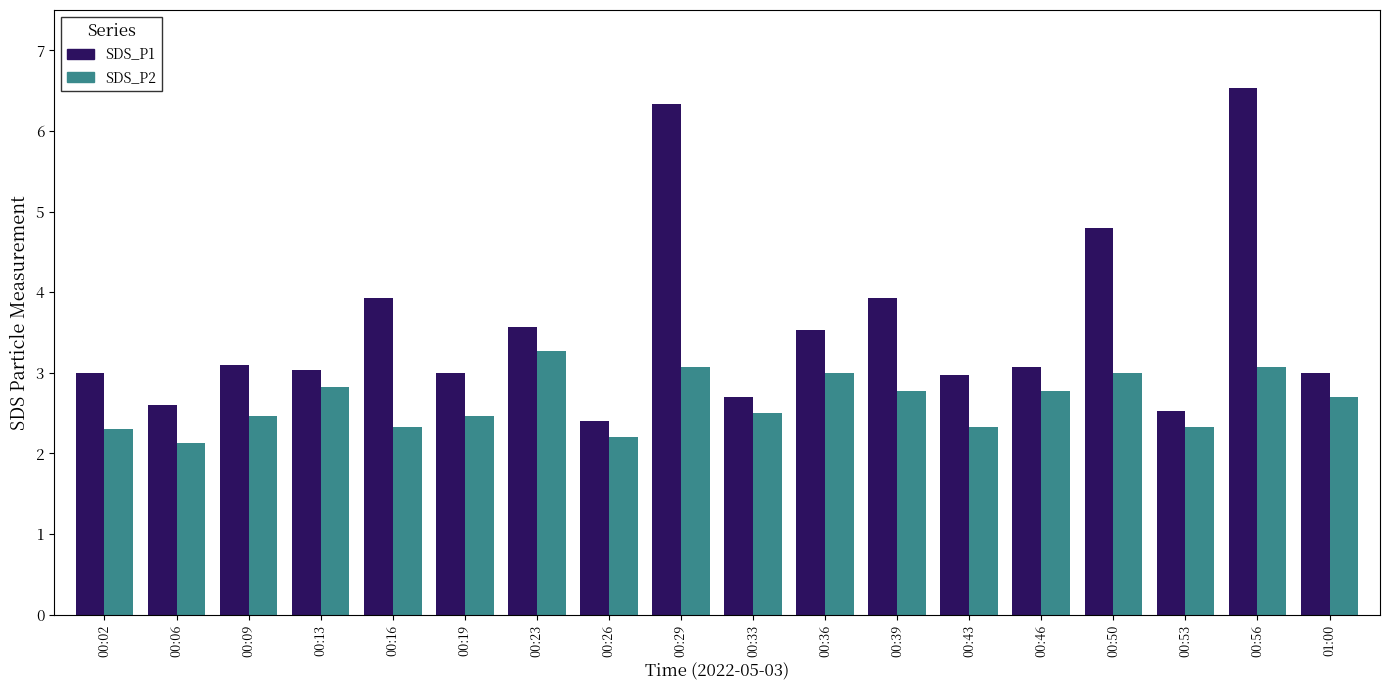

How many data points does each series have?

18